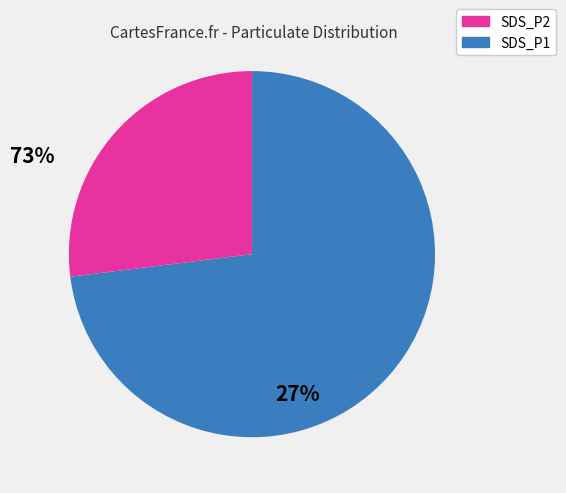

Is there a majority slice in this chart?

Yes